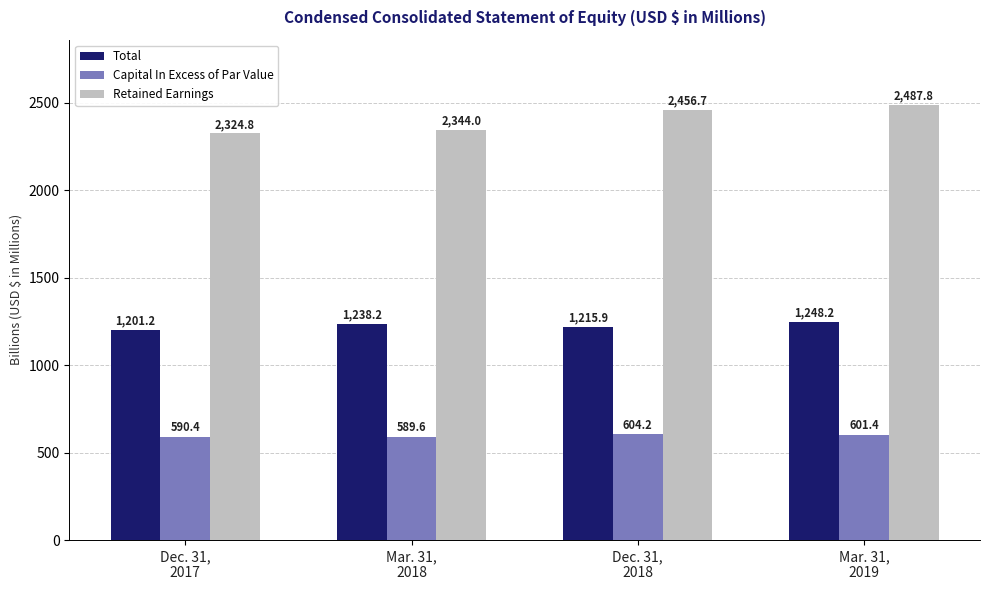

How many data points in Total are less than 1238?

2